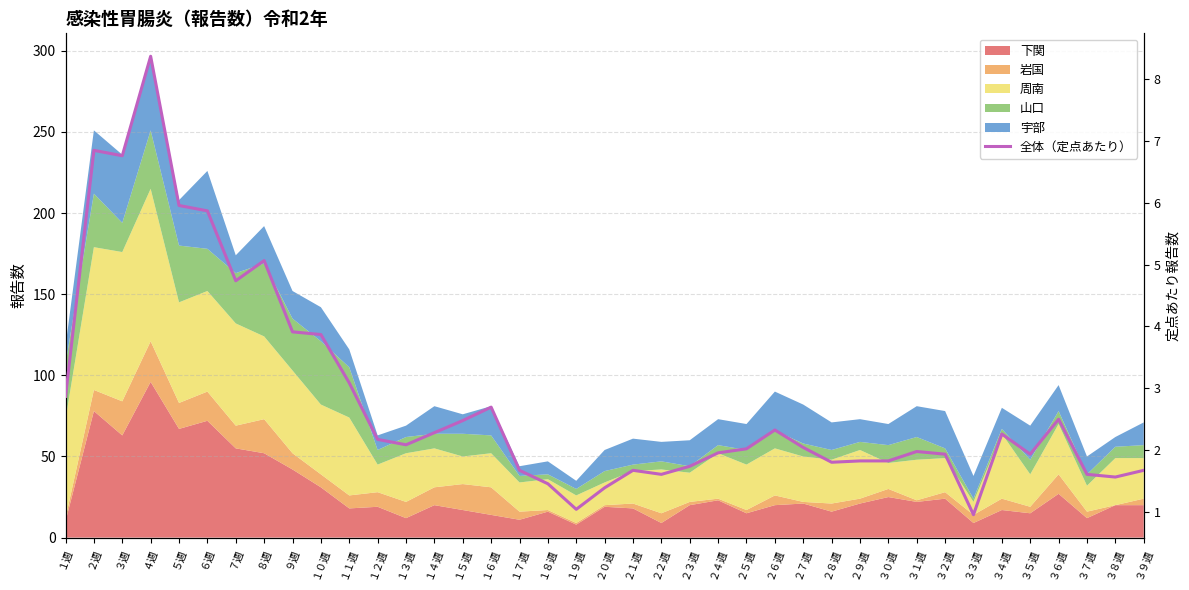

What is the minimum value shown in the chart?

1.0